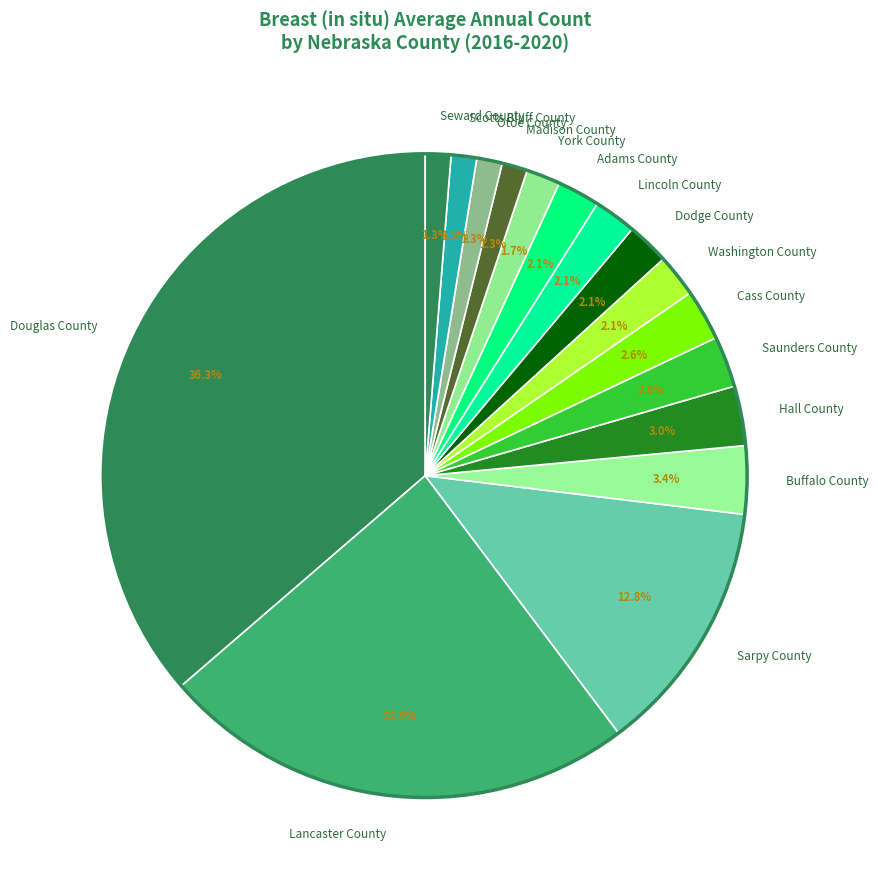

To the nearest percent, what portion does Lancaster County represent?

24%